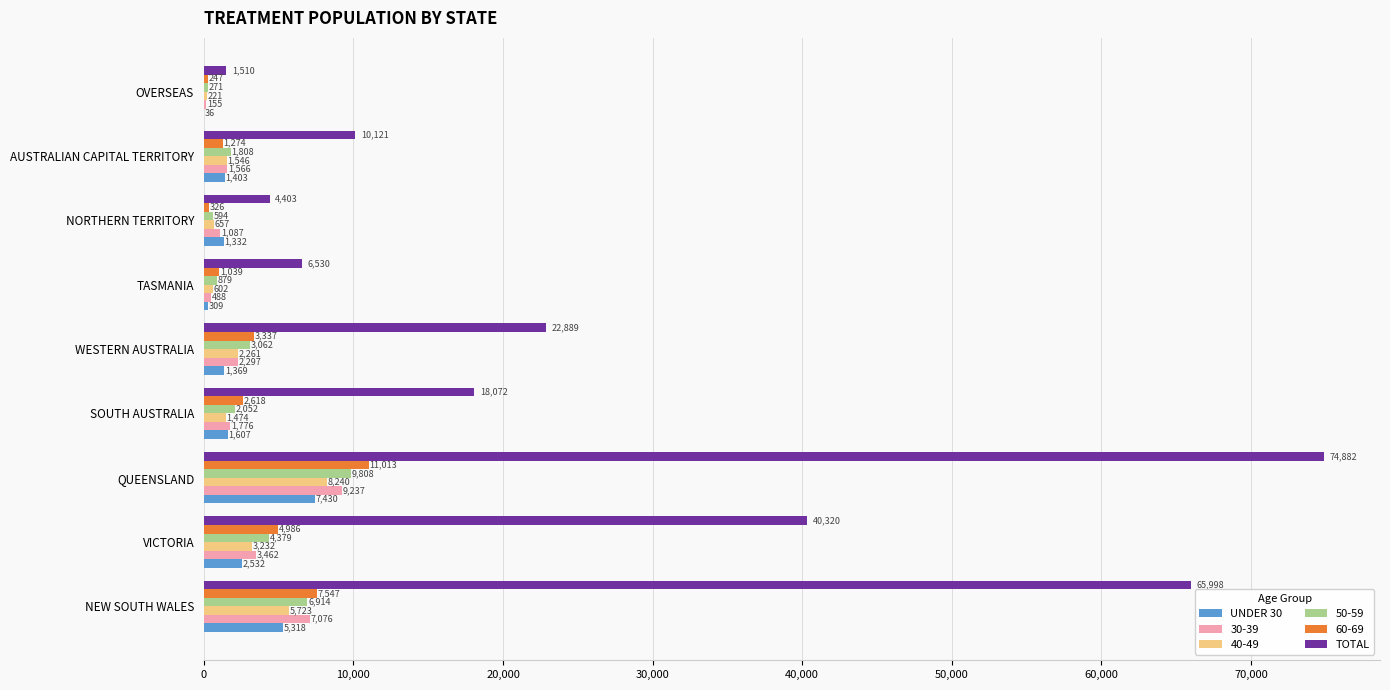

At which label is TOTAL closest to 38196?

VICTORIA